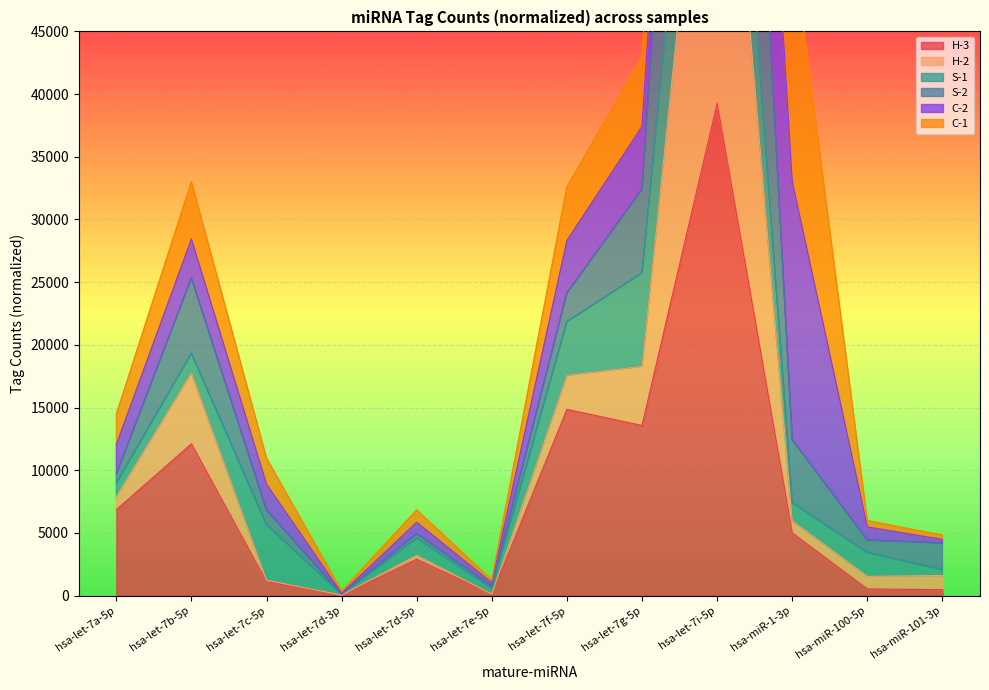

True or false: S-2 and H-3 cross at least once.

False